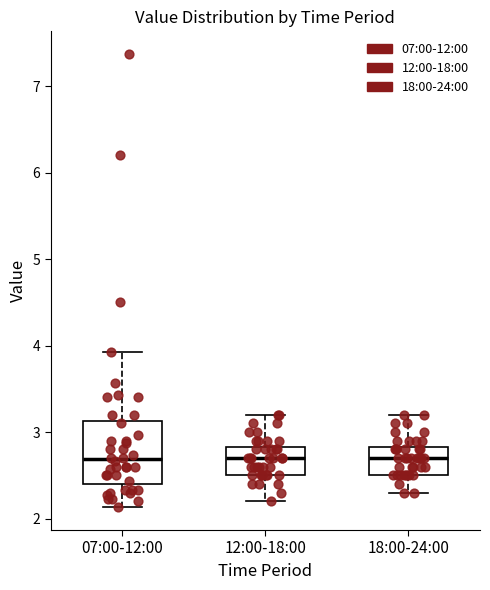

Where is the upper edge of the box for 18:00-24:00 on the y-axis? The values are not printed on the chart, so give them approximately, as read against the axis.

2.8